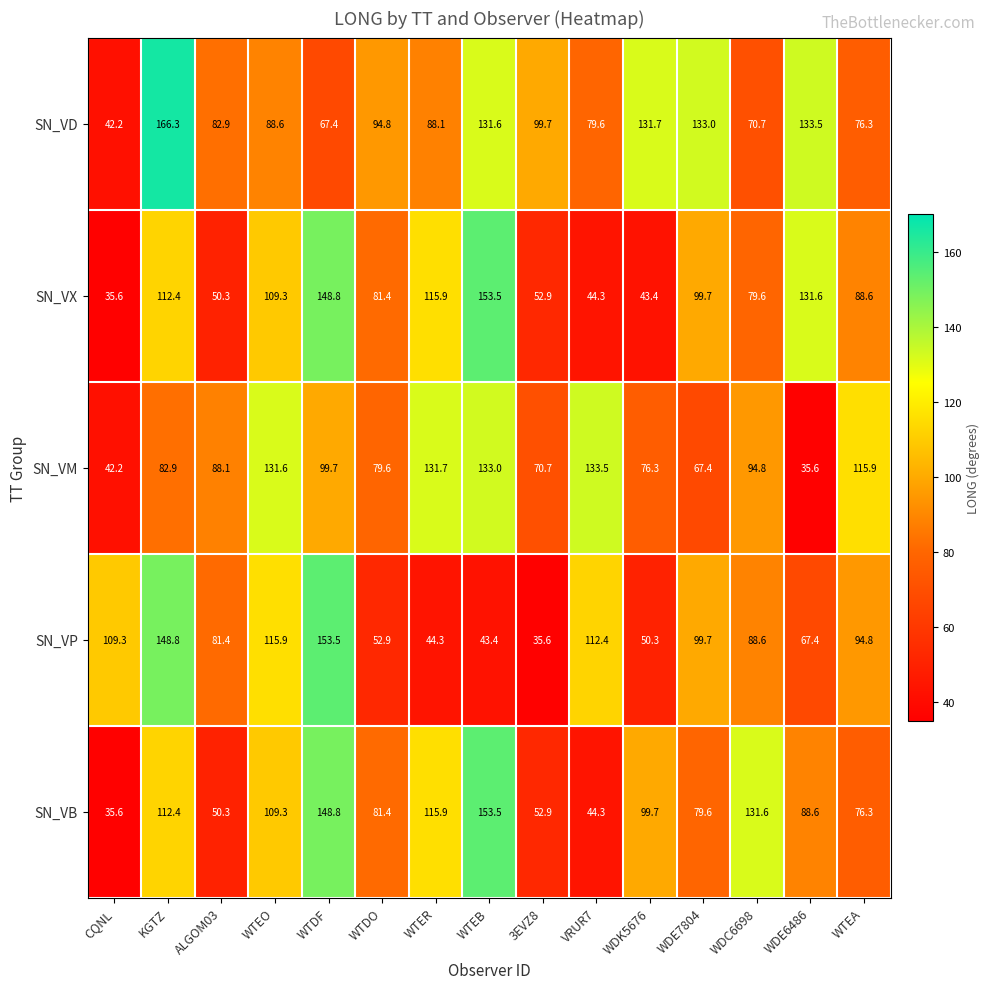

Which category has the highest value across all series?

KGTZ